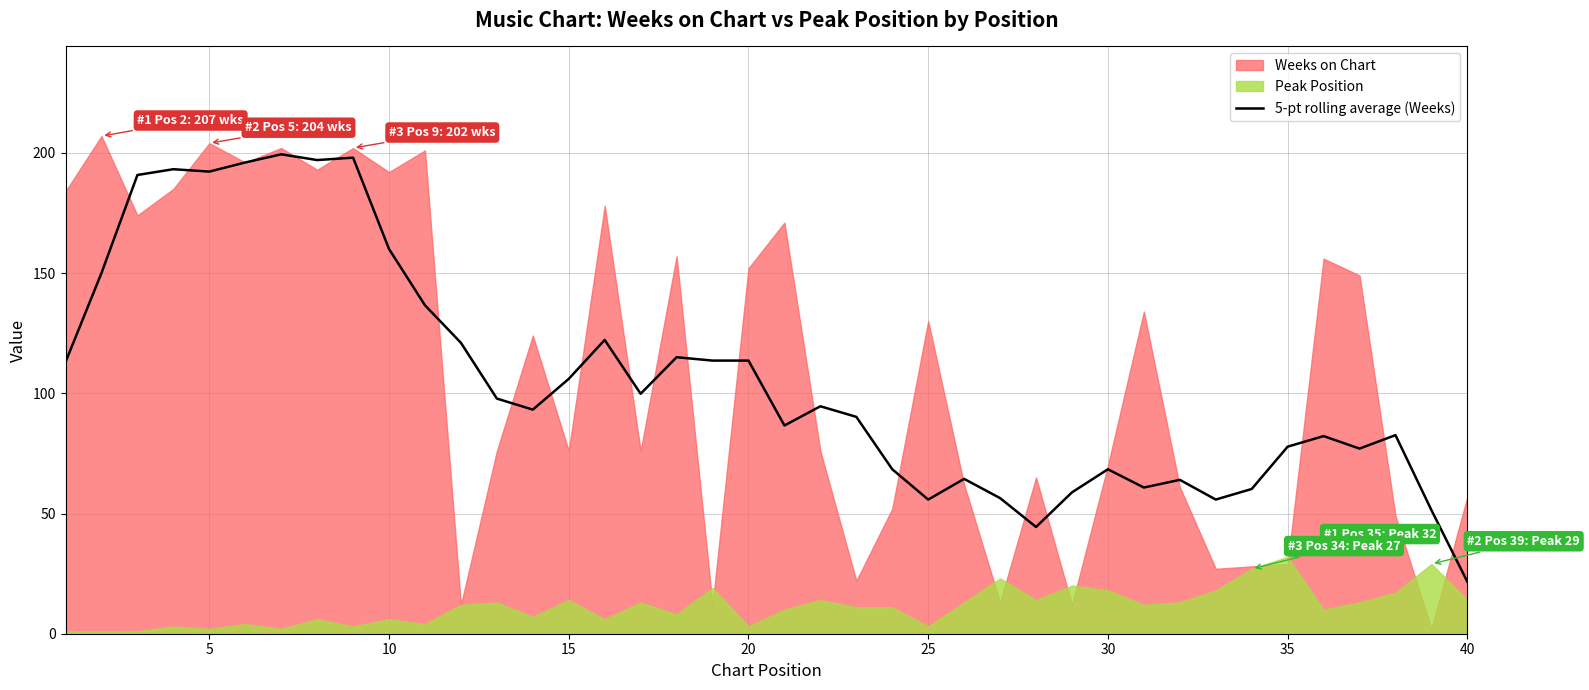

Is it true that 5-pt rolling average (Weeks) equals 74.2 at 15?

False